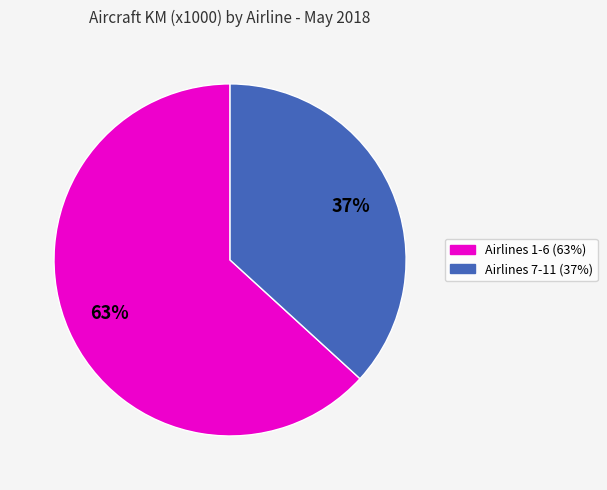

Does any single category account for the majority?

Yes